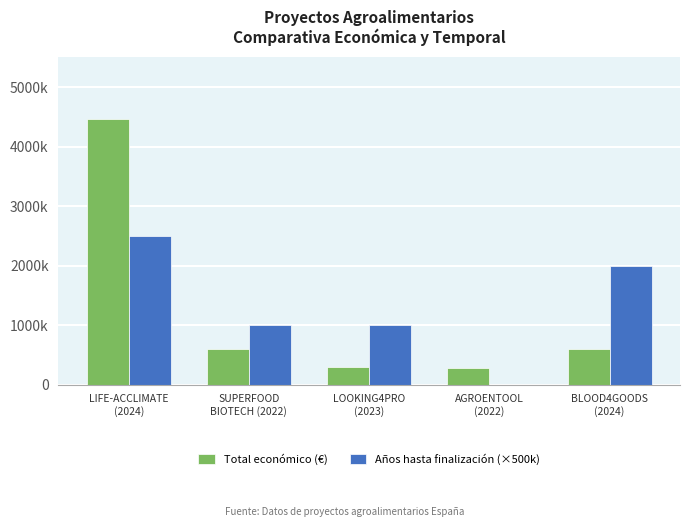

Are the bars horizontal?

No